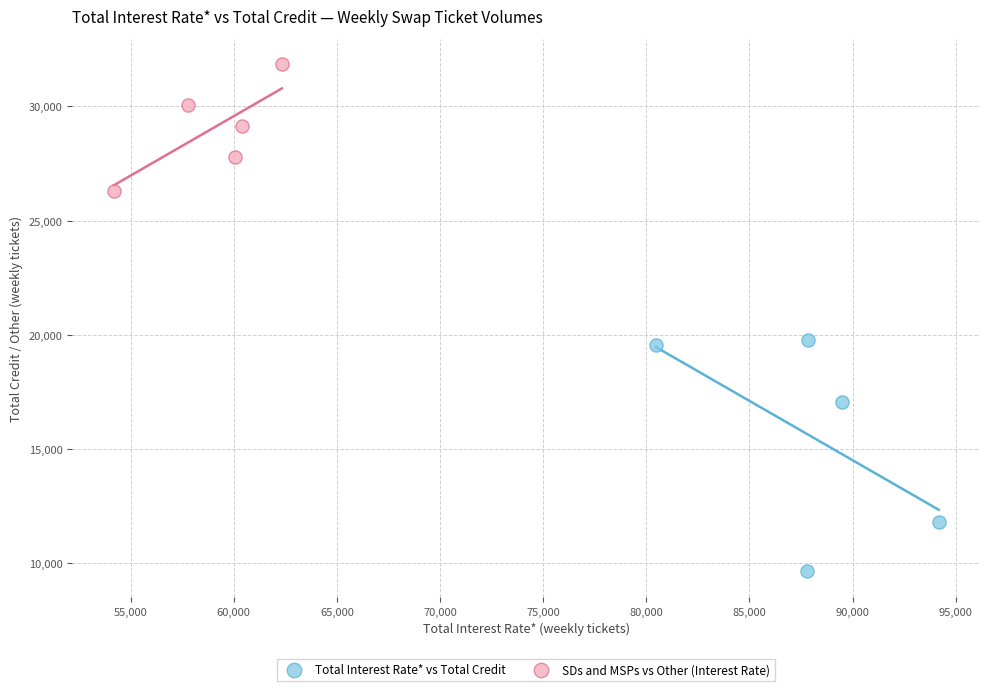

Which series has the widest spread of Y values?

Total Interest Rate* vs Total Credit